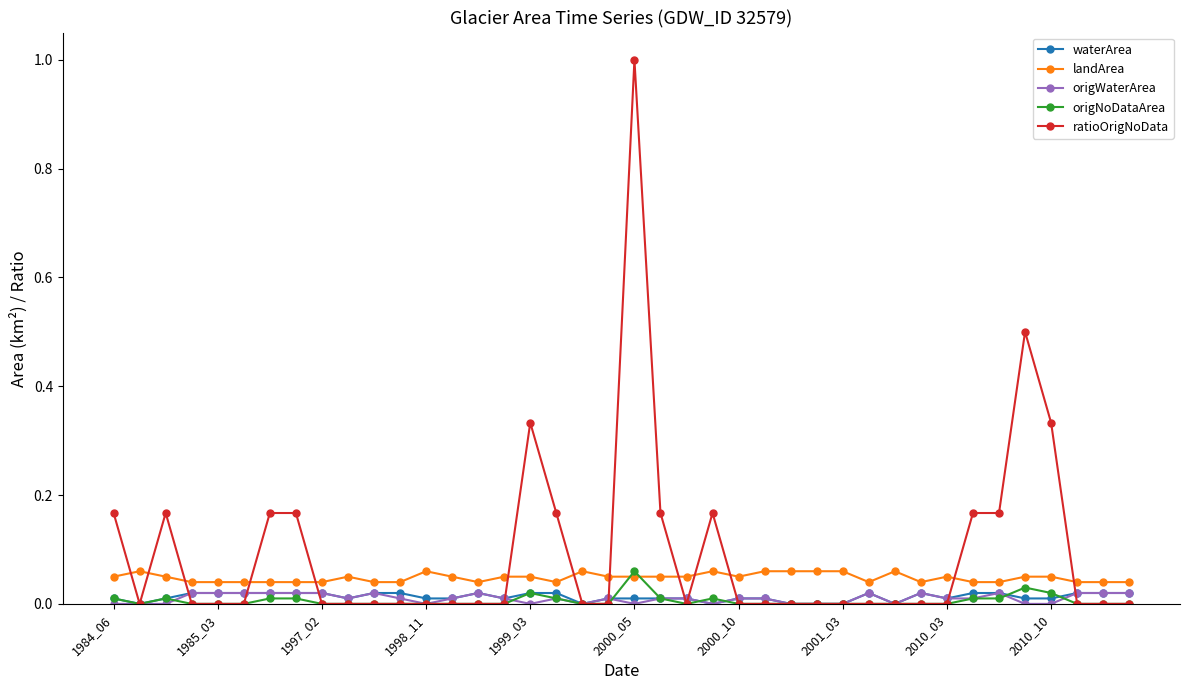

Which series has the widest spread of values?

ratioOrigNoData